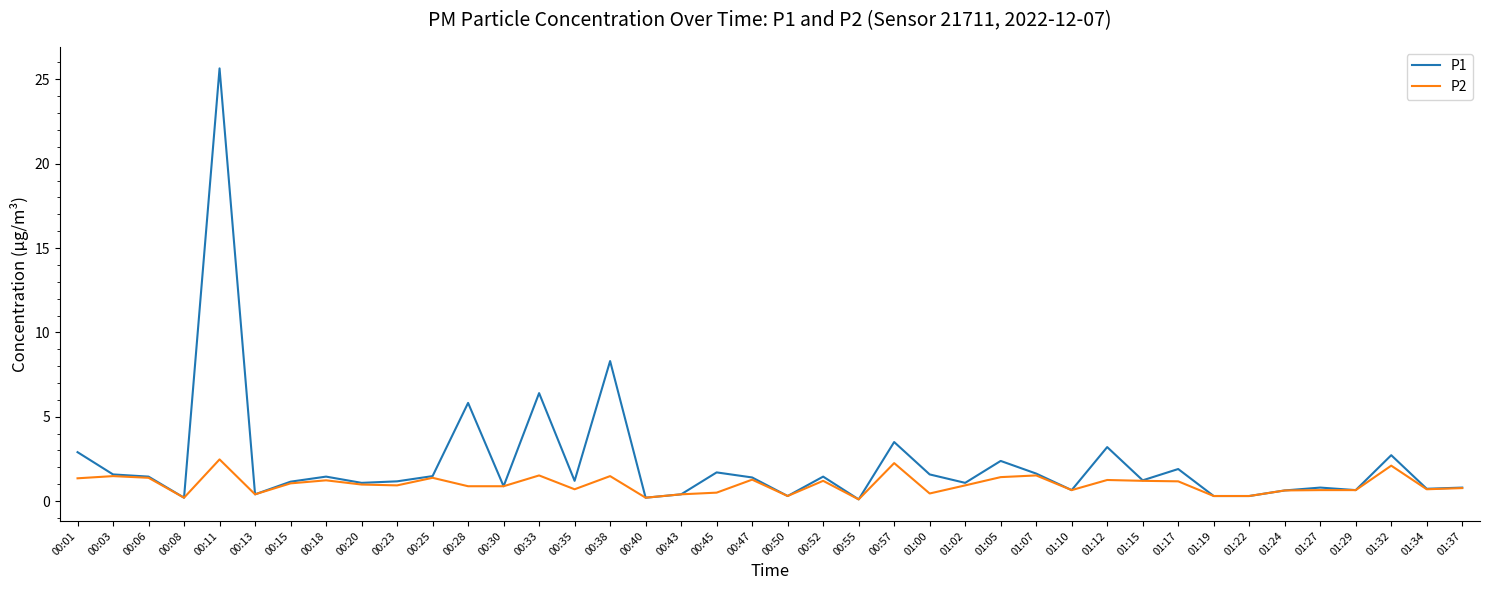

Which series has the widest spread of values?

P1